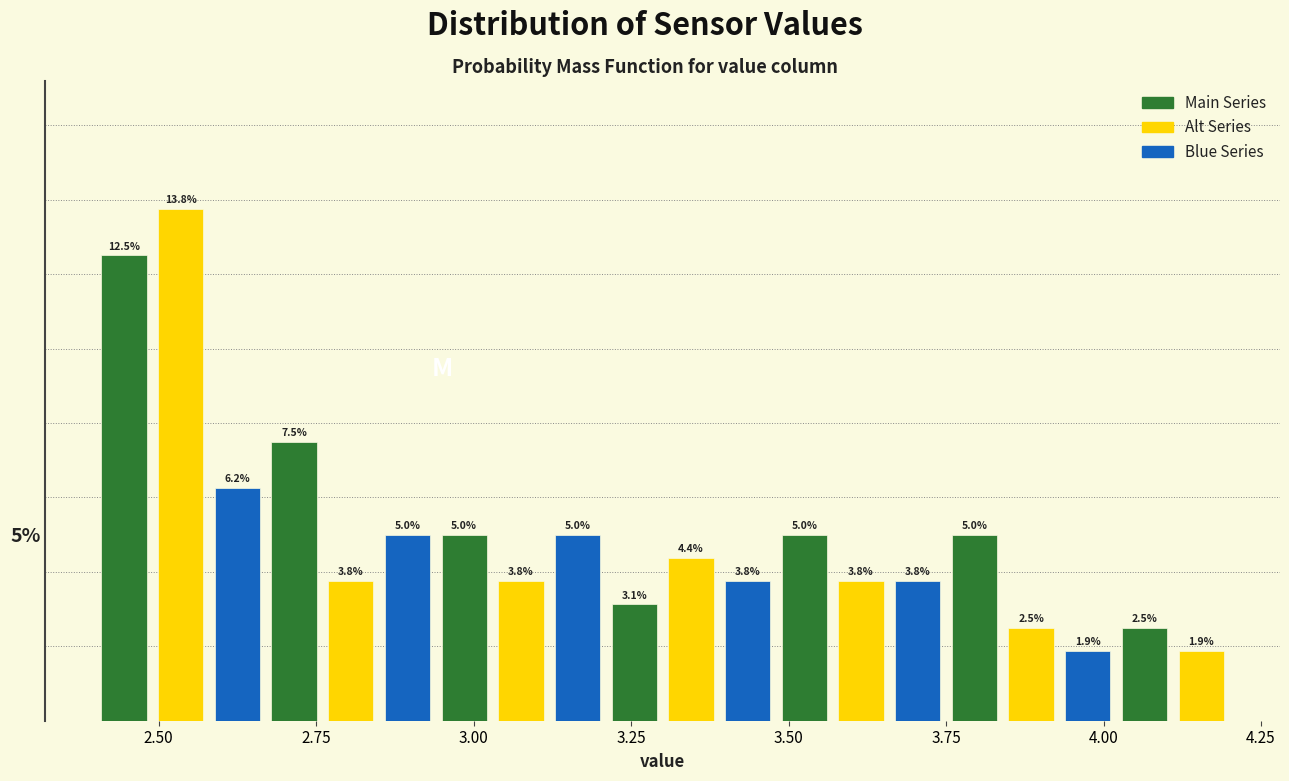

Around what value on the x-axis is the tallest bar? Give the approximate position of its centre, as read against the axis.

2.55